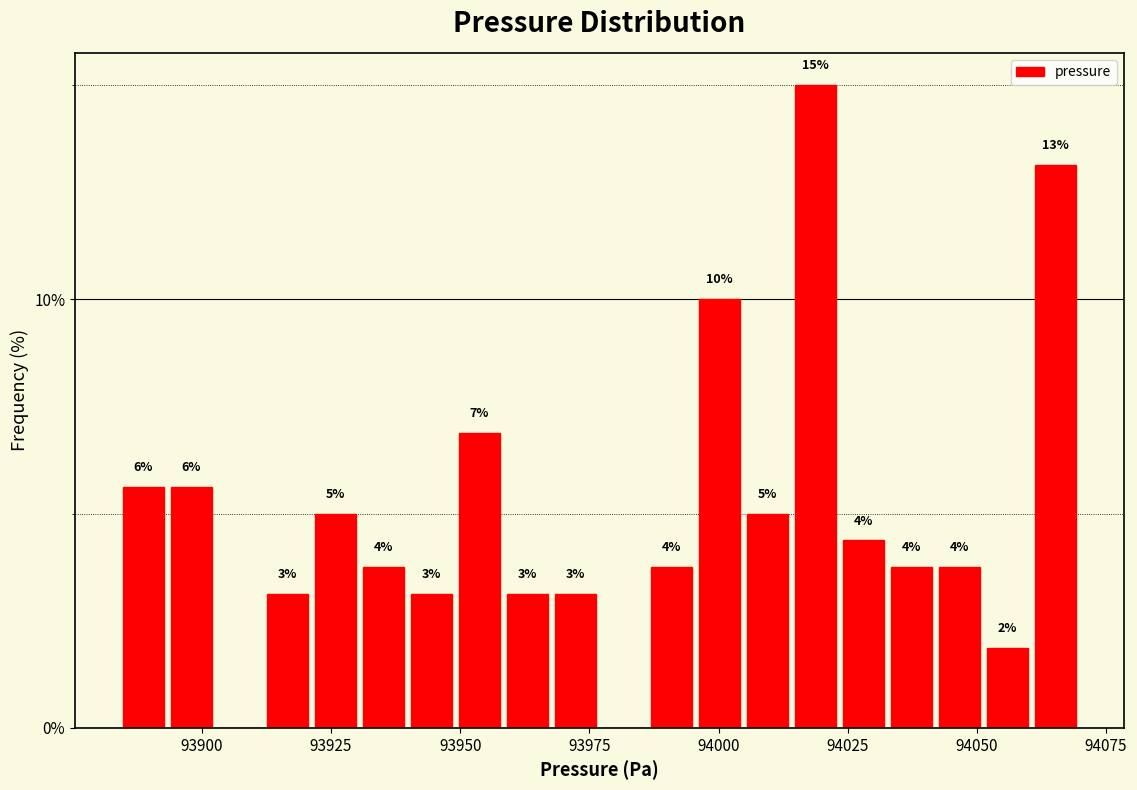

Around what value on the x-axis is the tallest bar? Give the approximate position of its centre, as read against the axis.

94020